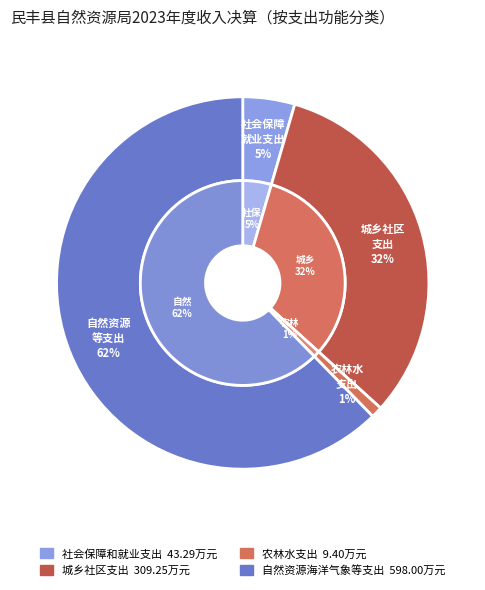

Is it true that 农林水支出 is 1% of the pie?

True